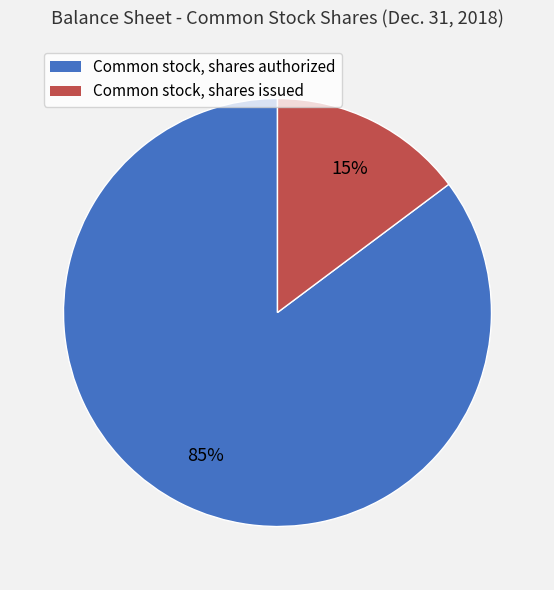

What is the smallest slice in the pie chart?

Common stock, shares issued